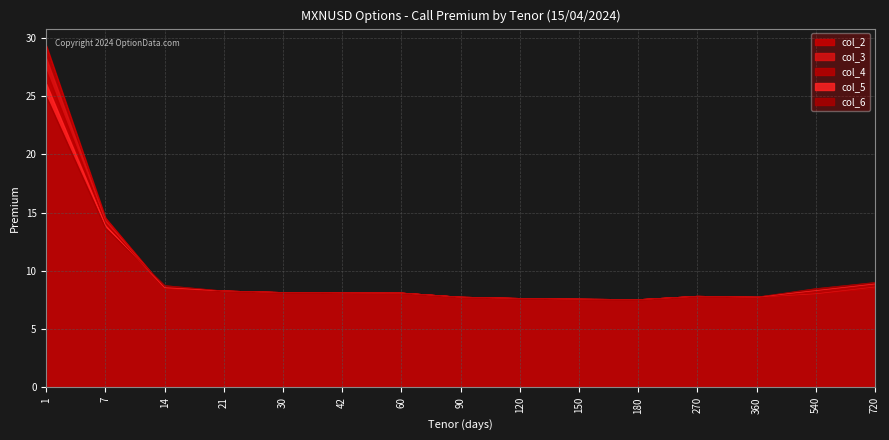

What is the total value across all series at 7?

70.5